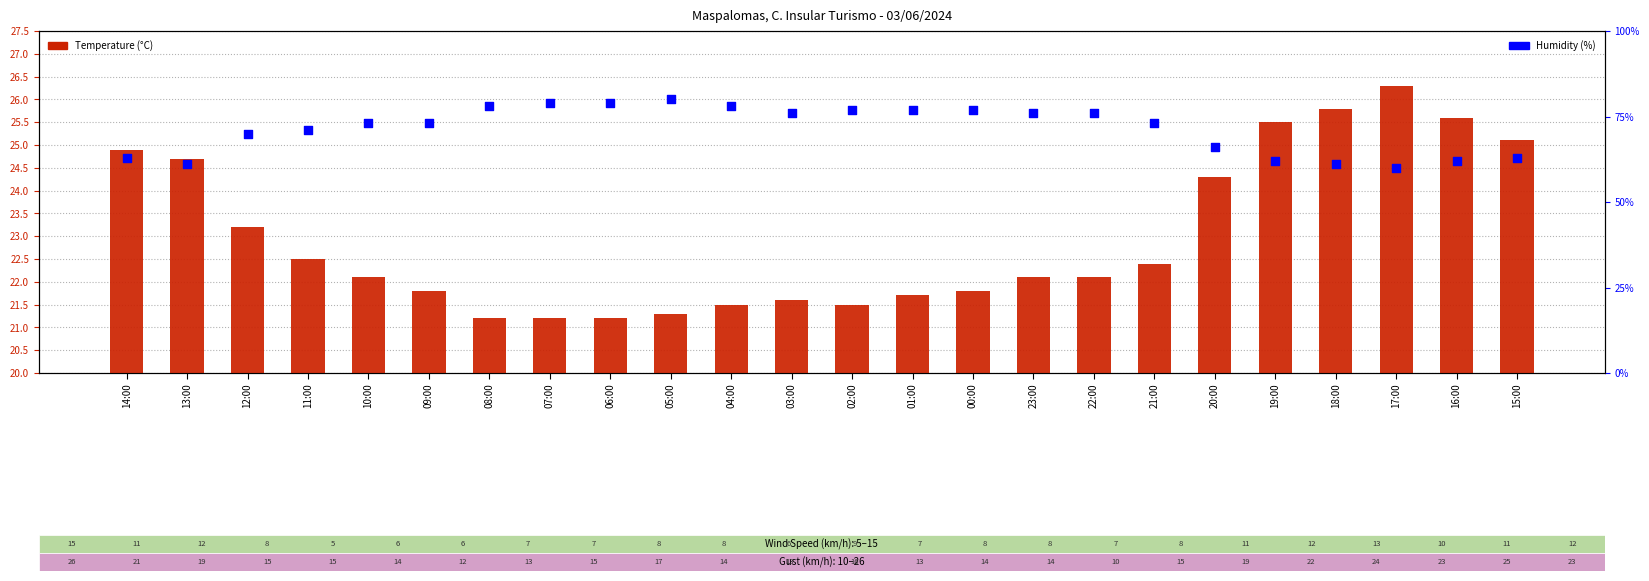

At which category is the sum across all series the highest?

05:00